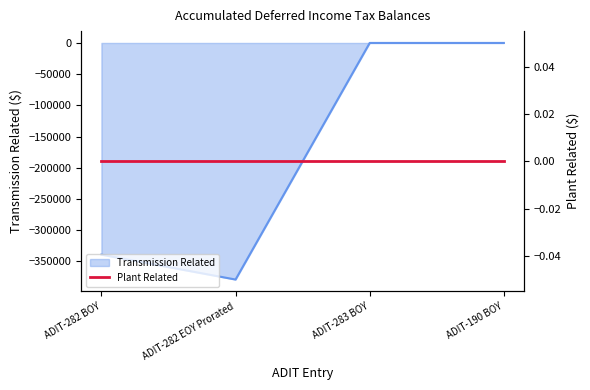

What is the sum of the values at ADIT-282 EOY Prorated and ADIT-190 BOY?

-379258.7